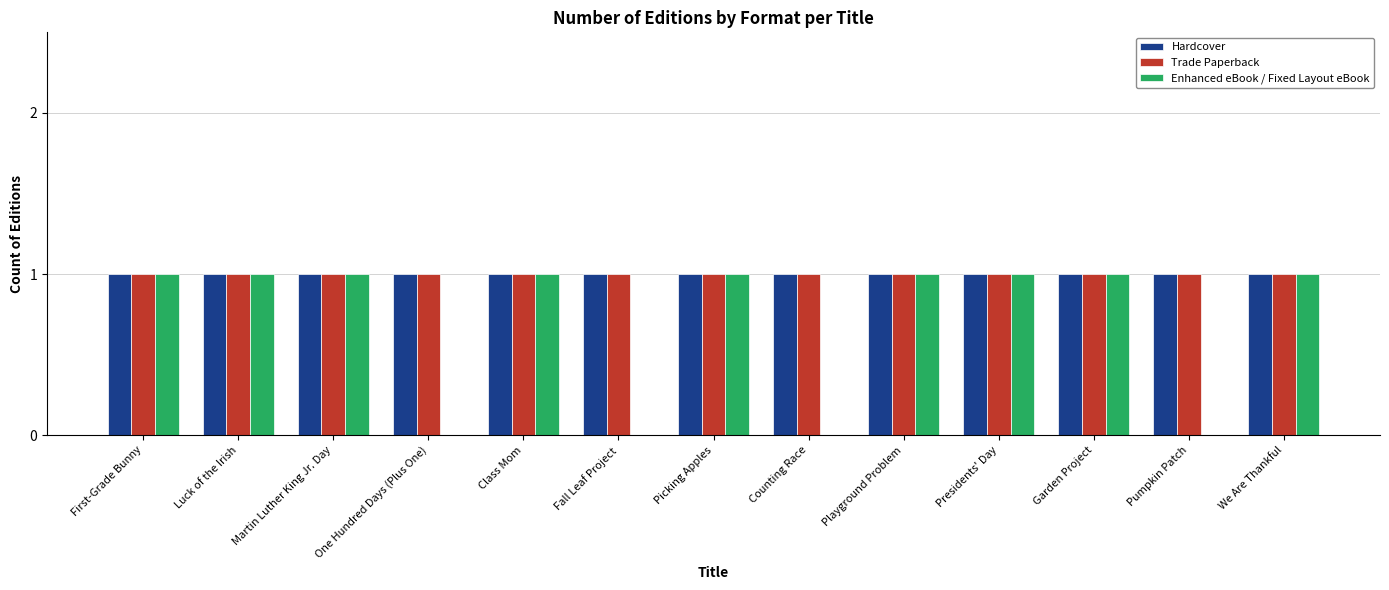

Which series changed the most between First-Grade Bunny and Counting Race?

Enhanced eBook / Fixed Layout eBook